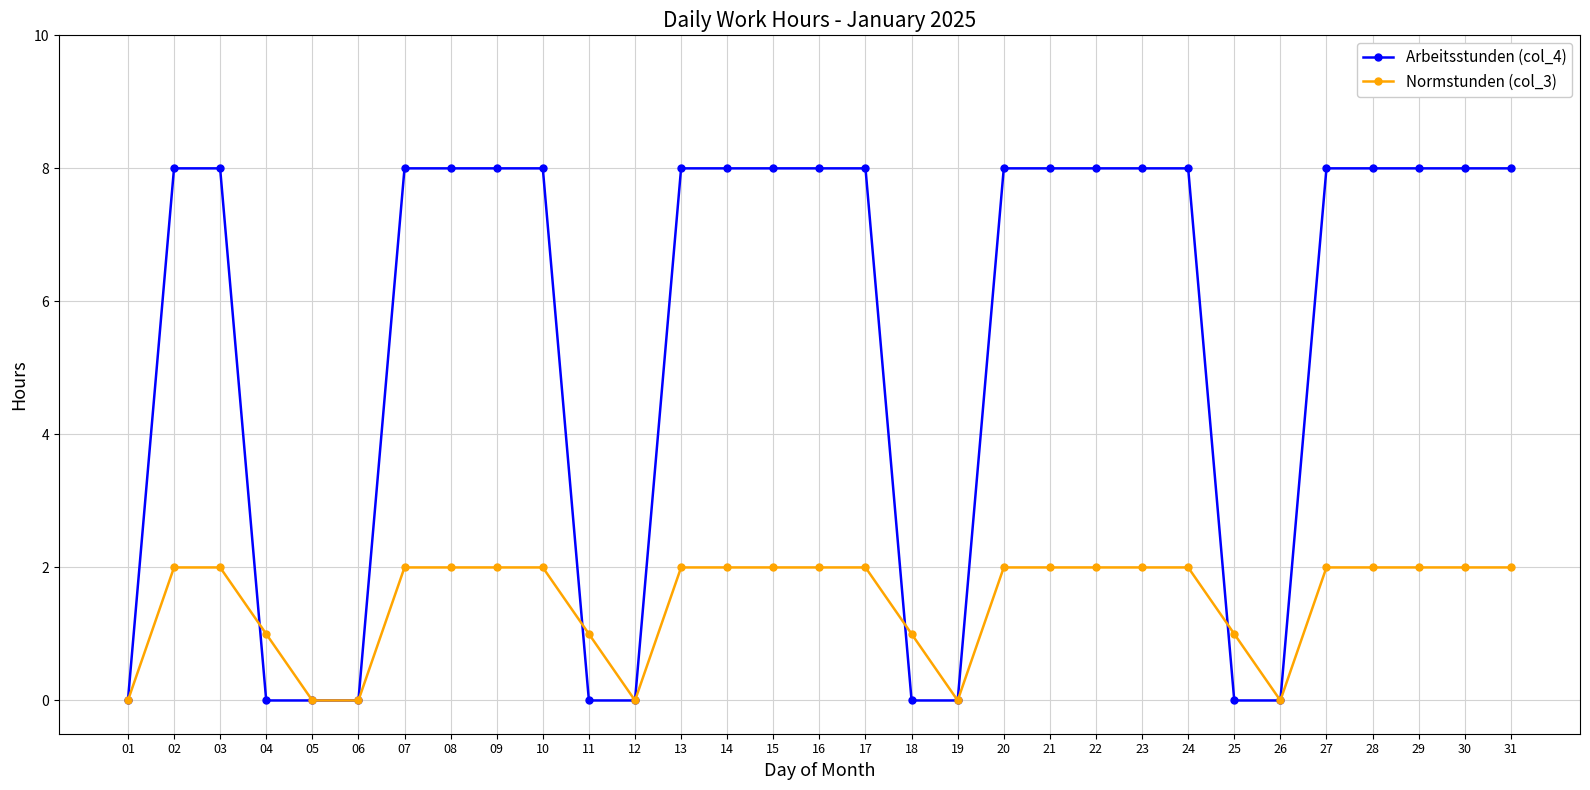

What is the maximum value shown in the chart?

8